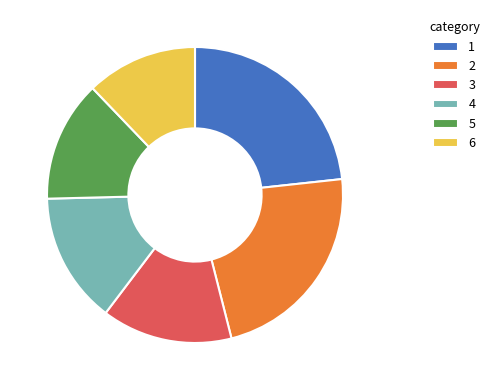

What is the smallest slice in the pie chart?

6